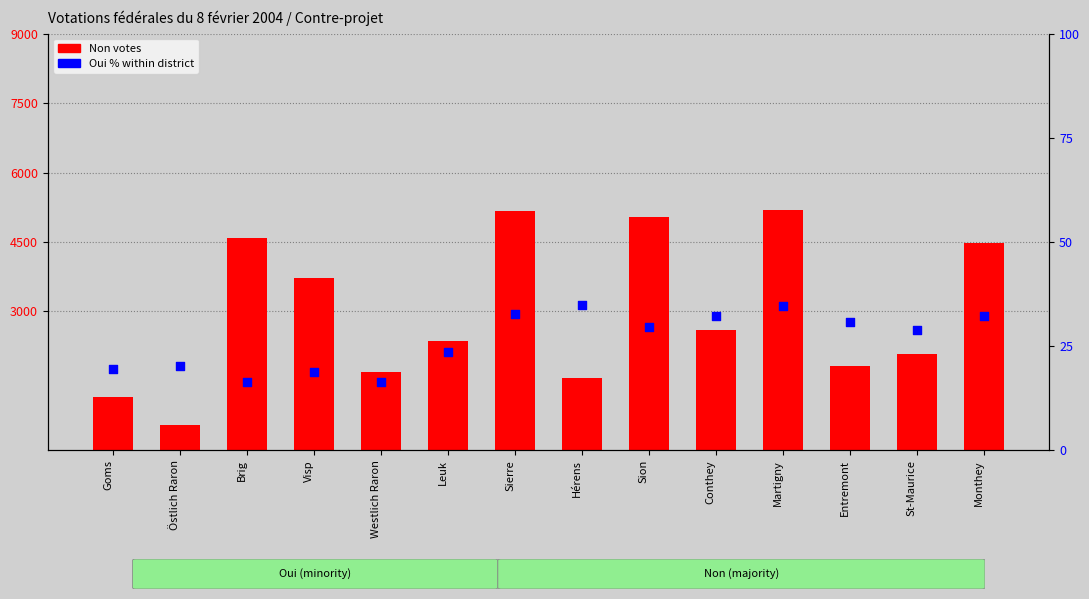

Is the value of Oui % at Visp greater than the value of Non at Sierre?

No